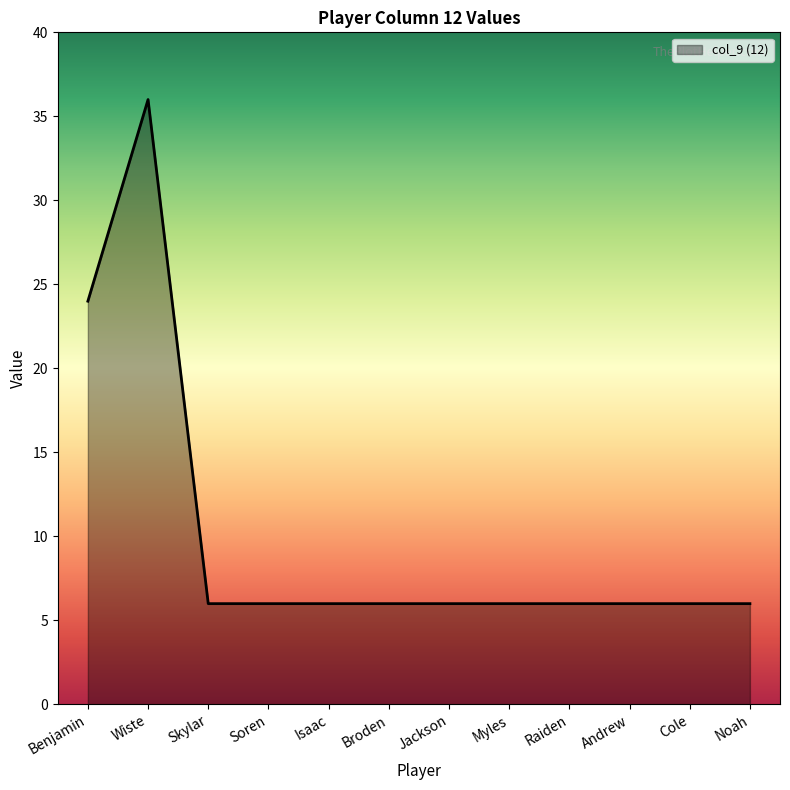

What is the sum of all values?

120